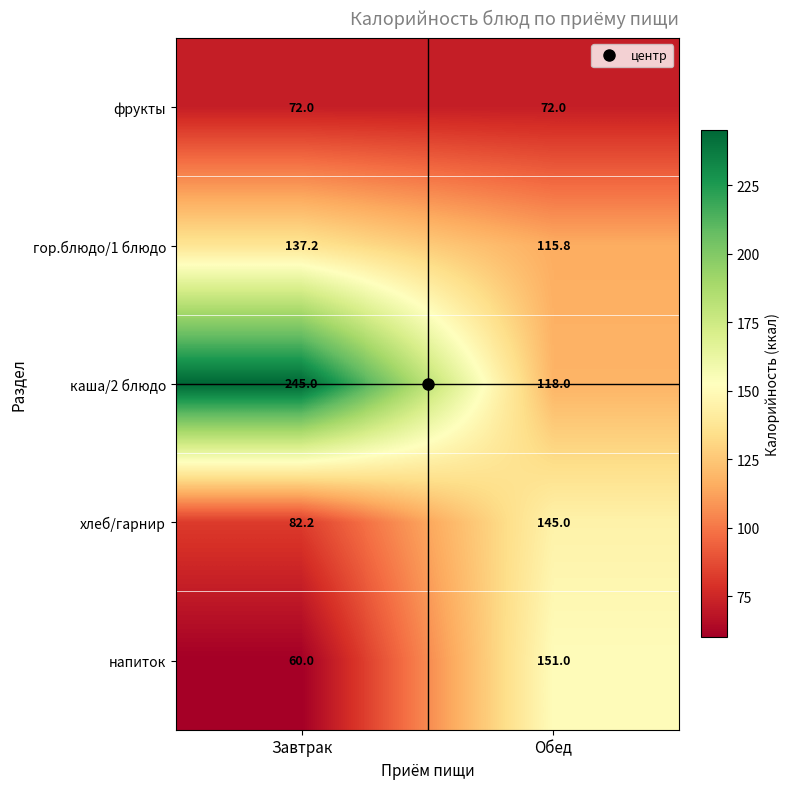

True or false: каша/2 блюдо has a value of 150.6 at Завтрак.

False